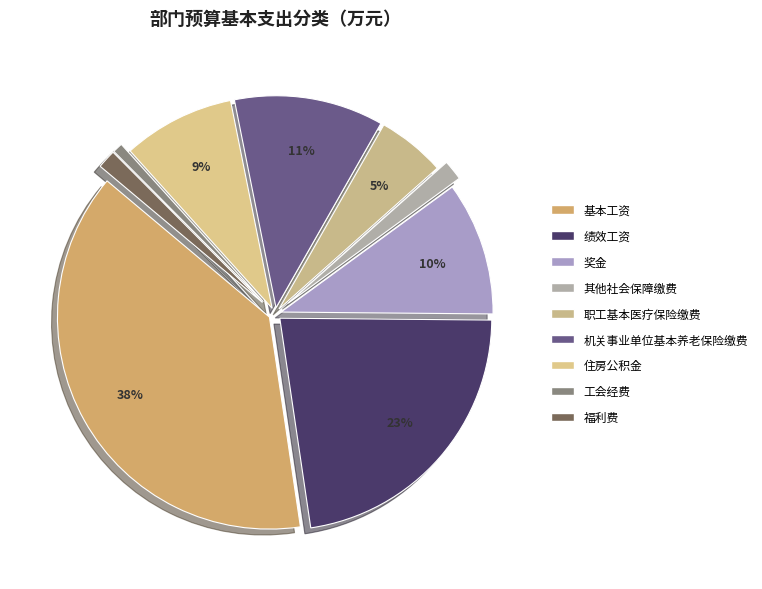

Is there any slice that represents more than half of the pie?

No